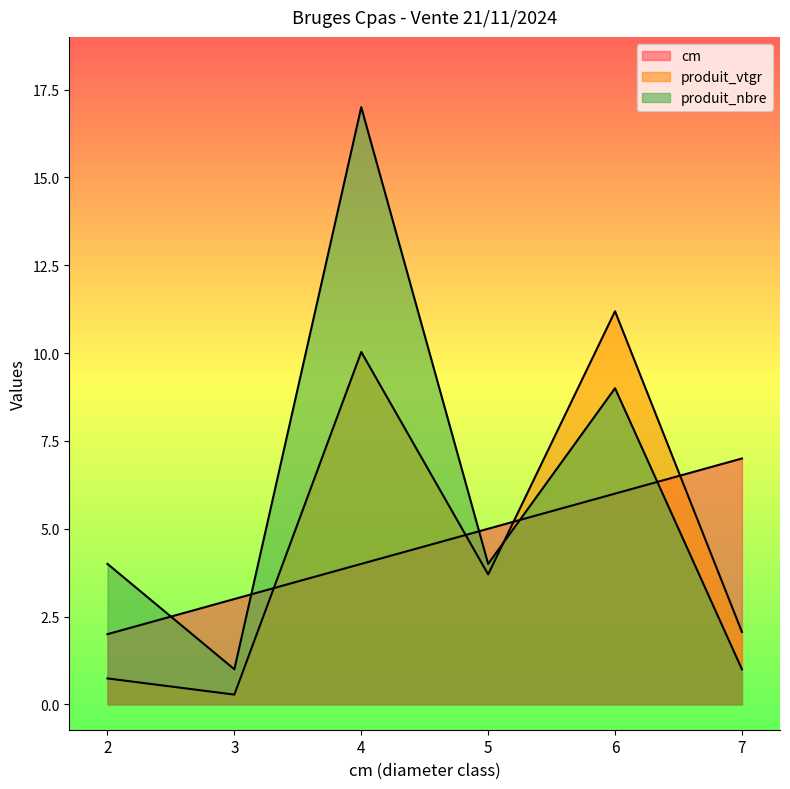

Which series has the widest spread of values?

produit_nbre